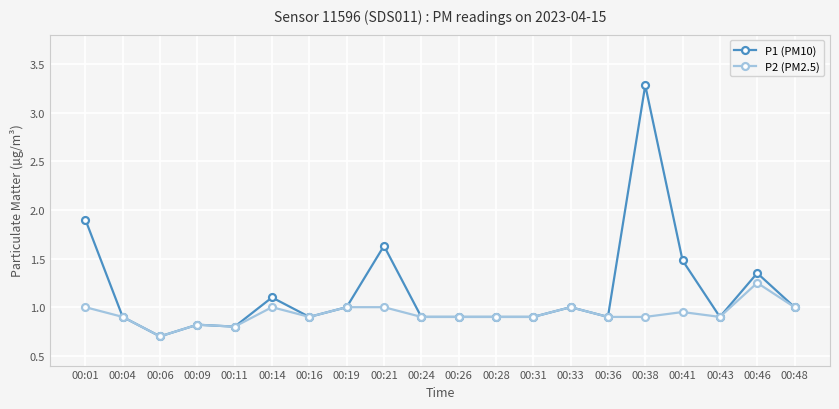

Which series has the largest range (max minus min)?

P1 (PM10)